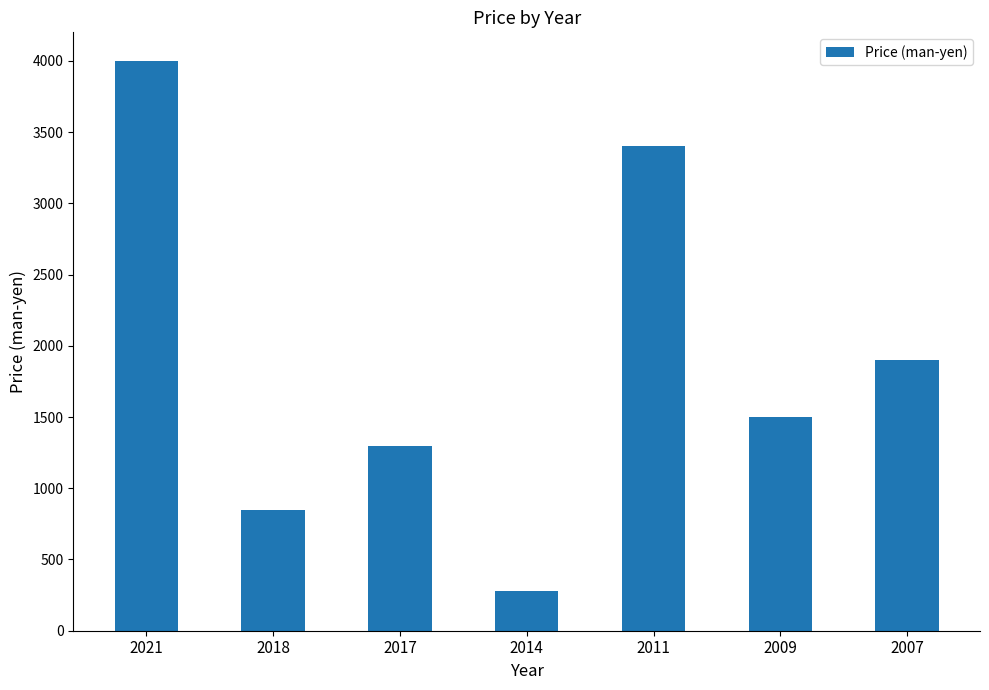

Rank the categories by value from highest to lowest.

2021, 2011, 2007, 2009, 2017, 2018, 2014